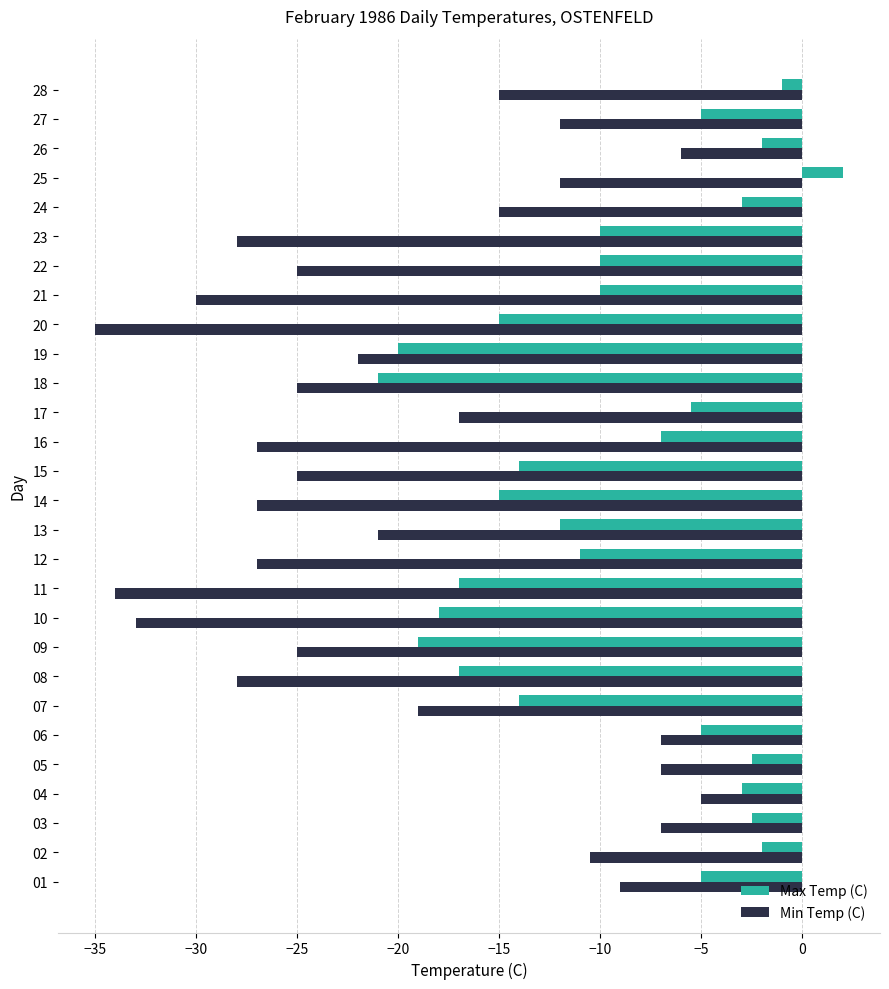

Rank the series at 20 from lowest to highest value.

Min Temp (C), Max Temp (C)